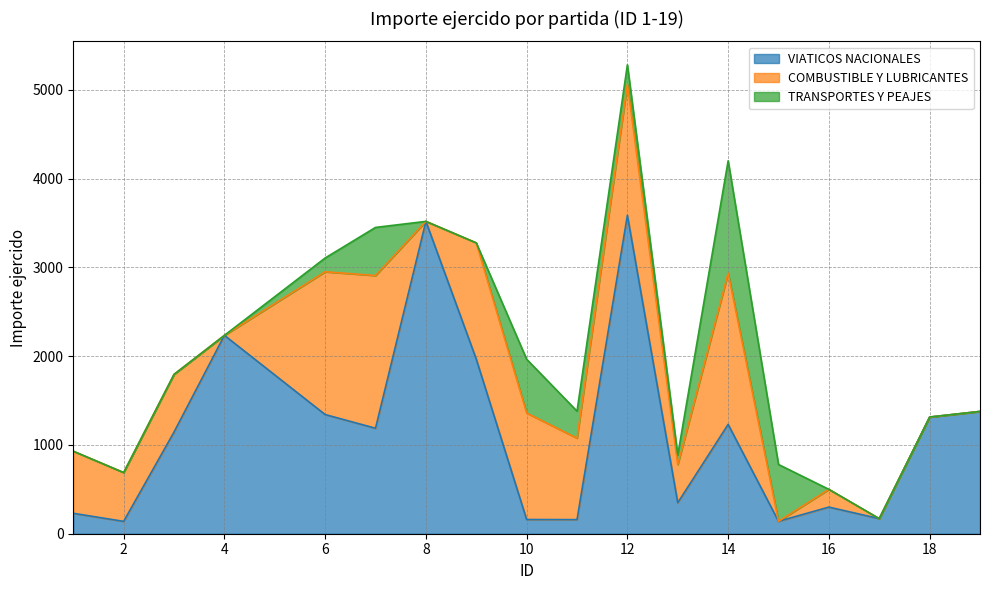

How many lines are shown in the chart?

3